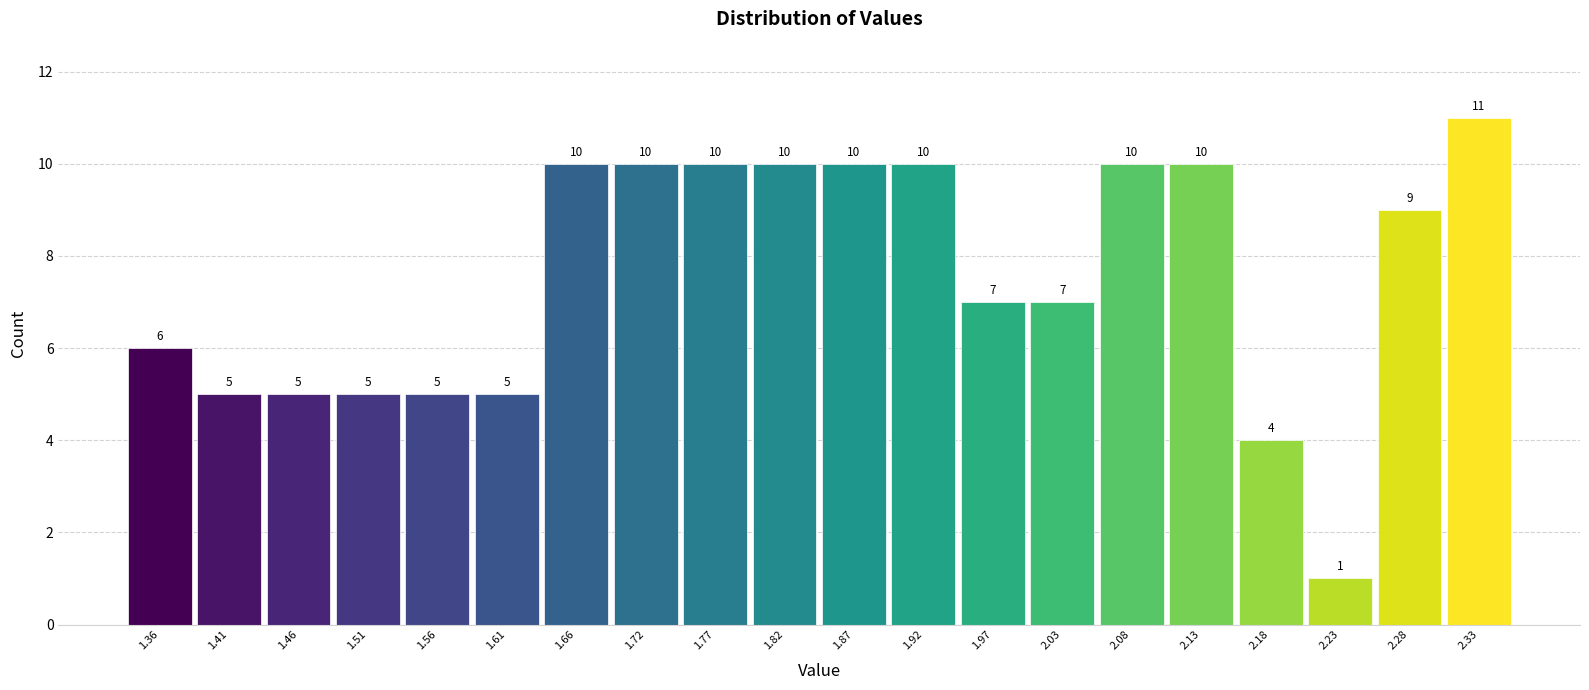

Reading left to right, transcribe this chart: for each bar, give the range it covers on the x-axis and its height. The bar edges are not printed on the chart, so give them approximately, as read against the axis.

1.33 to 1.38: 6
1.38 to 1.43: 5
1.43 to 1.48: 5
1.48 to 1.54: 5
1.54 to 1.59: 5
1.59 to 1.64: 5
1.64 to 1.69: 10
1.69 to 1.74: 10
1.74 to 1.79: 10
1.79 to 1.85: 10
1.85 to 1.90: 10
1.90 to 1.95: 10
1.95 to 2.00: 7
2.00 to 2.05: 7
2.05 to 2.10: 10
2.10 to 2.15: 10
2.15 to 2.21: 4
2.21 to 2.26: 1
2.26 to 2.31: 9
2.31 to 2.36: 11